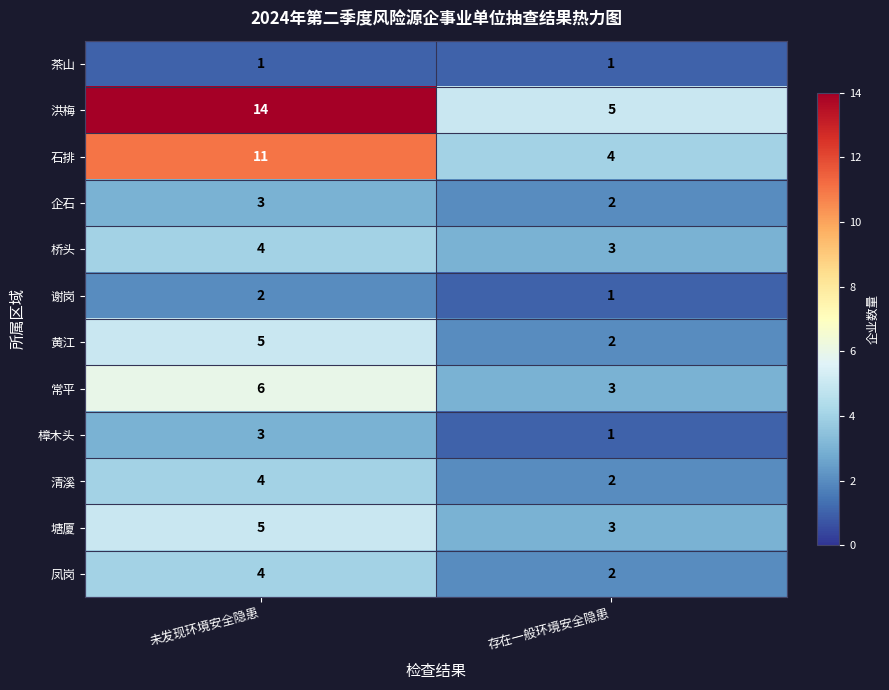

Read the 桥头 value at 未发现环境安全隐患.

4